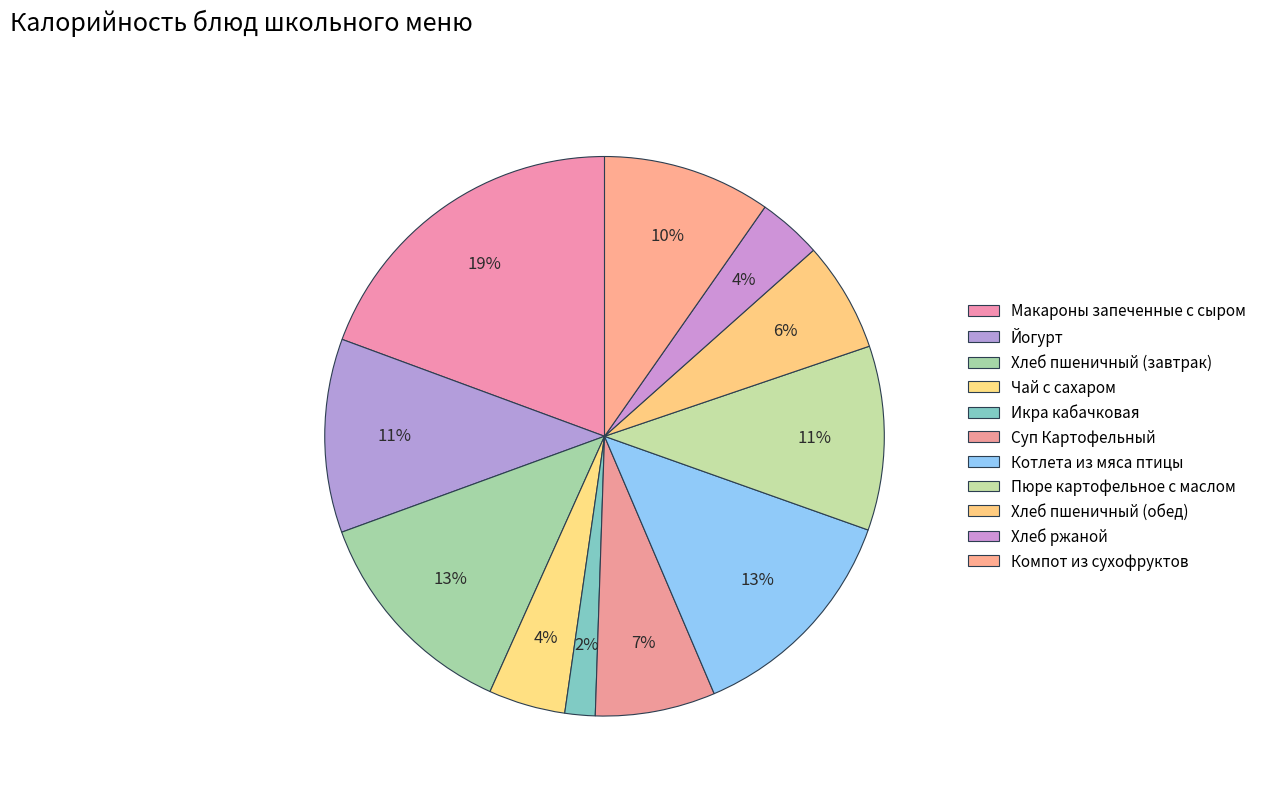

To the nearest percent, what is the average slice percentage?

9%